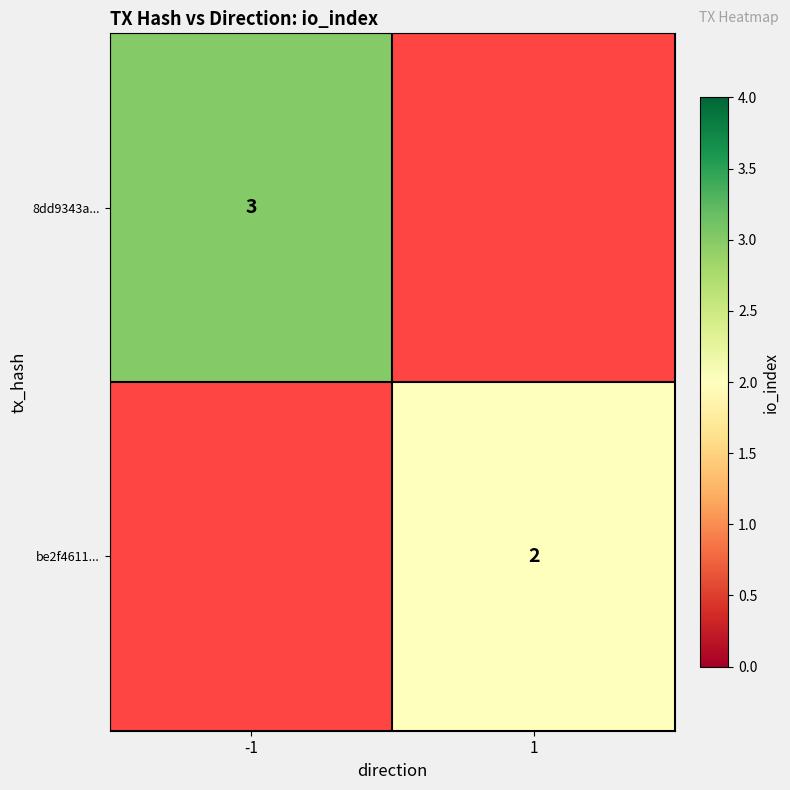

Is it true that 8dd9343a... equals 3 at -1?

True